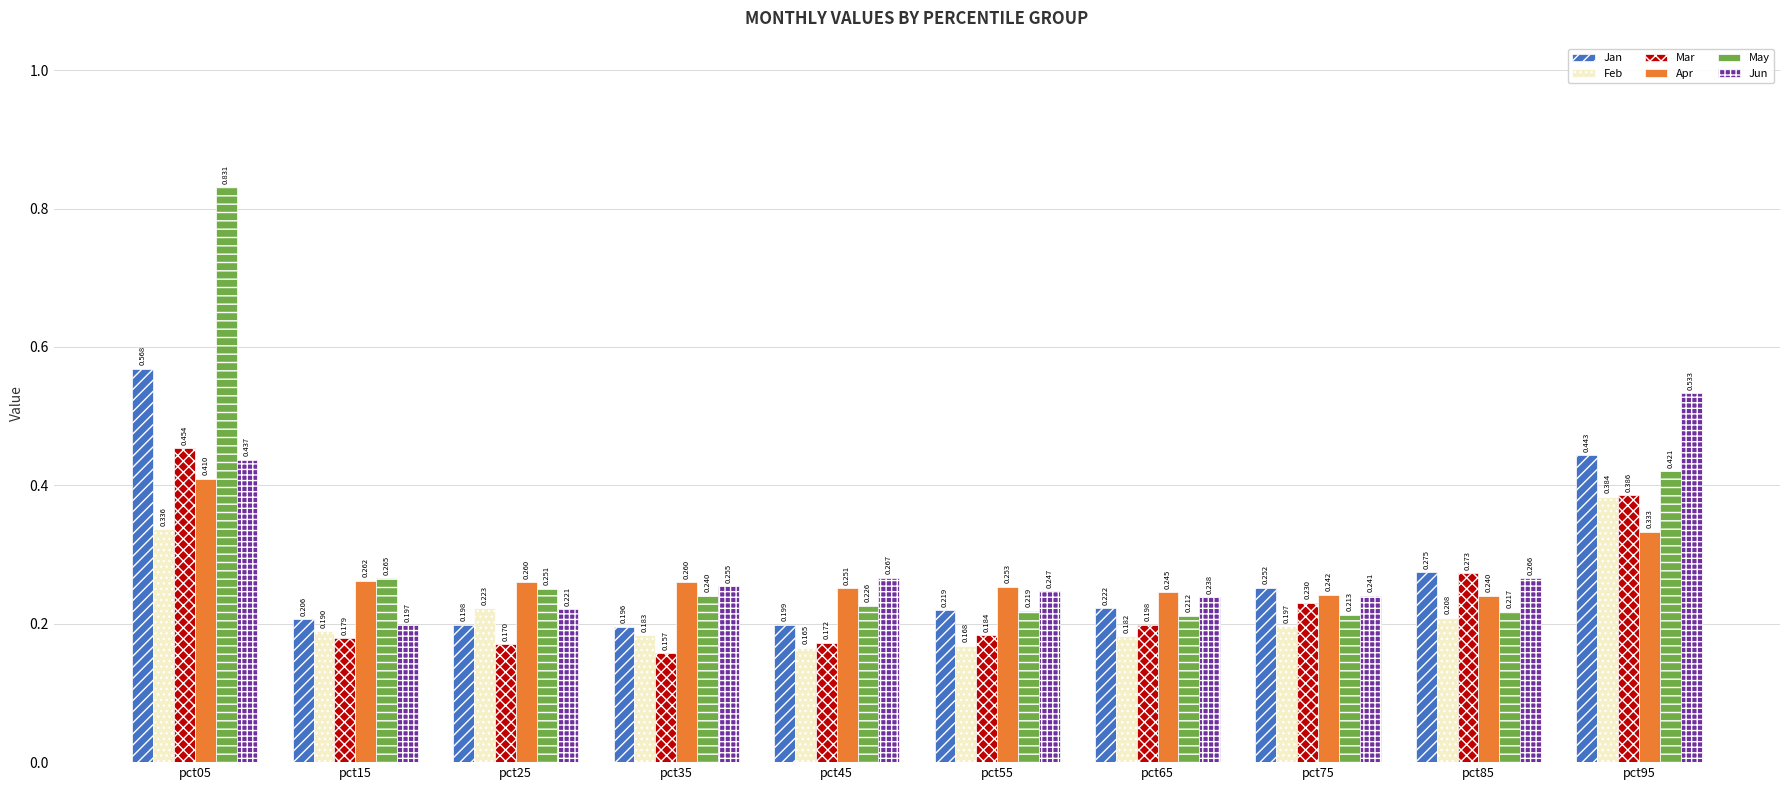

Rank the series at pct45 from highest to lowest value.

Jun, Apr, May, Jan, Mar, Feb